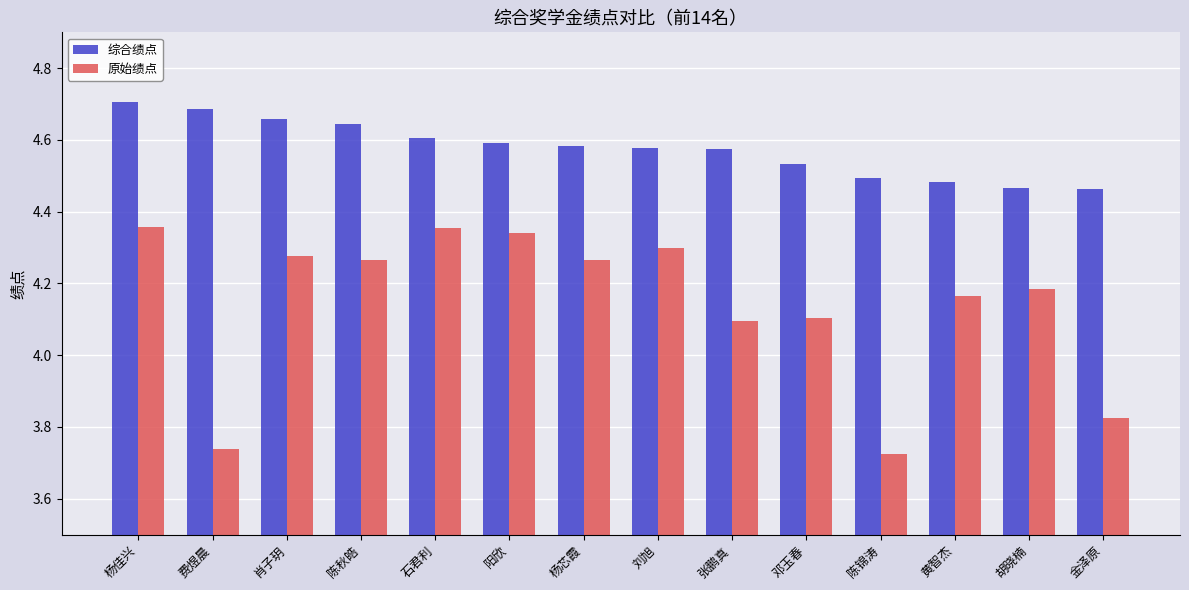

Which series changed the most between 杨佳兴 and 石君利?

综合绩点